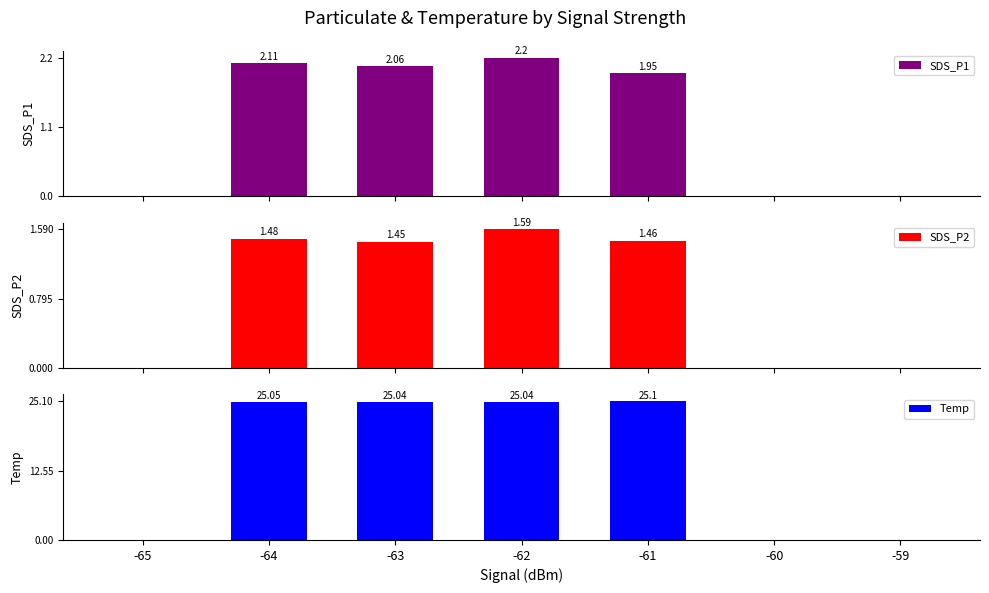

Reading right to left, transcribe all the data shown in this chart.

SDS_P1: 0.0	0.0	1.9	2.2	2.1	2.1	0.0
SDS_P2: 0.0	0.0	1.5	1.6	1.4	1.5	0.0
Temp: 0.0	0.0	25.1	25.0	25.0	25.1	0.0